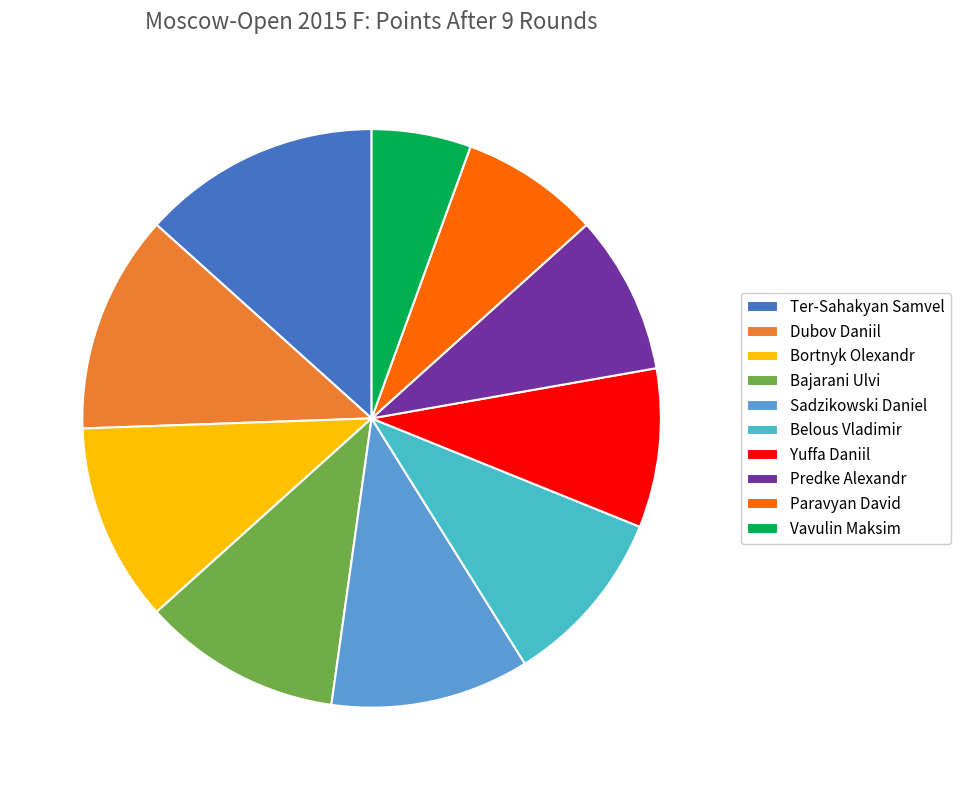

Is the sum of Bajarani Ulvi and Dubov Daniil greater than half?

No